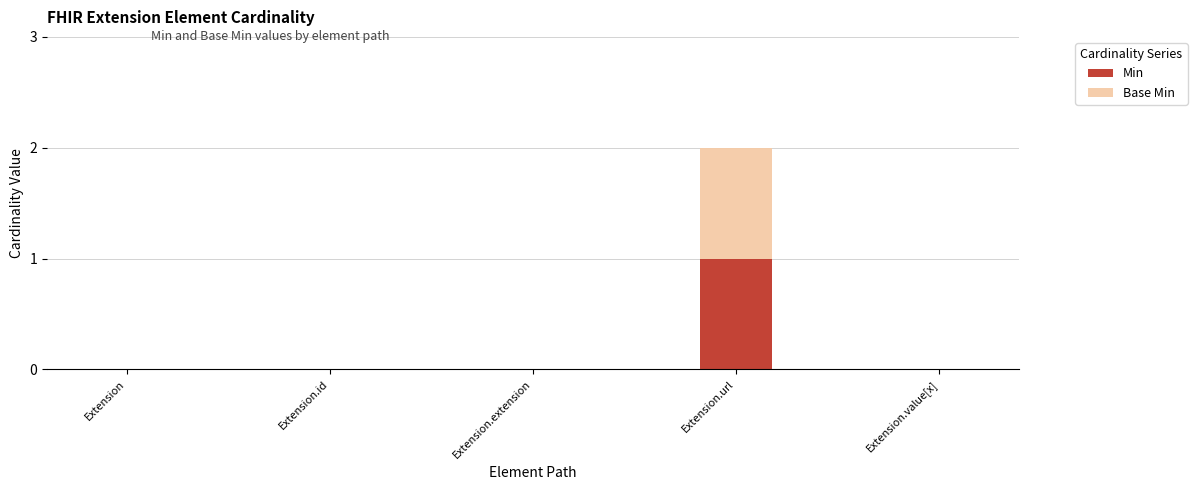

At which label does Min reach its peak?

Extension.url